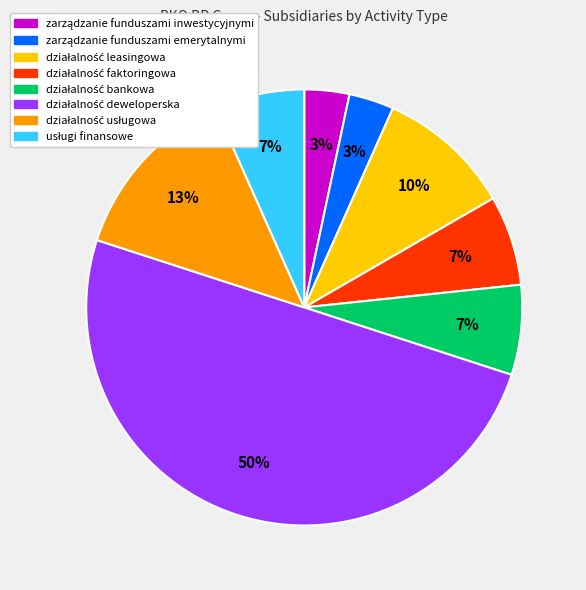

To the nearest percent, what is the difference between the largest and smallest slice percentages?

47%